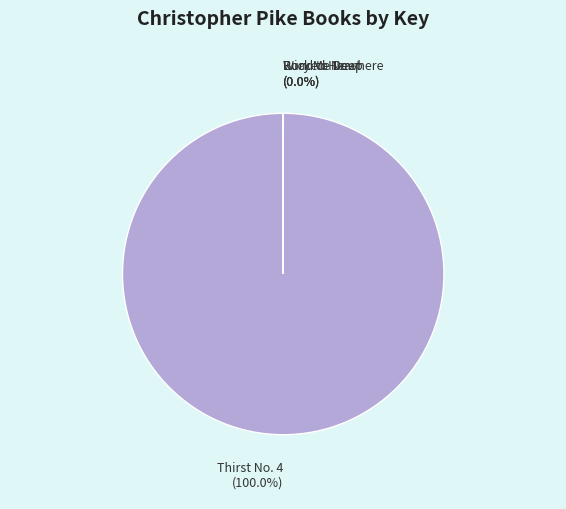

Does any single category account for the majority?

Yes